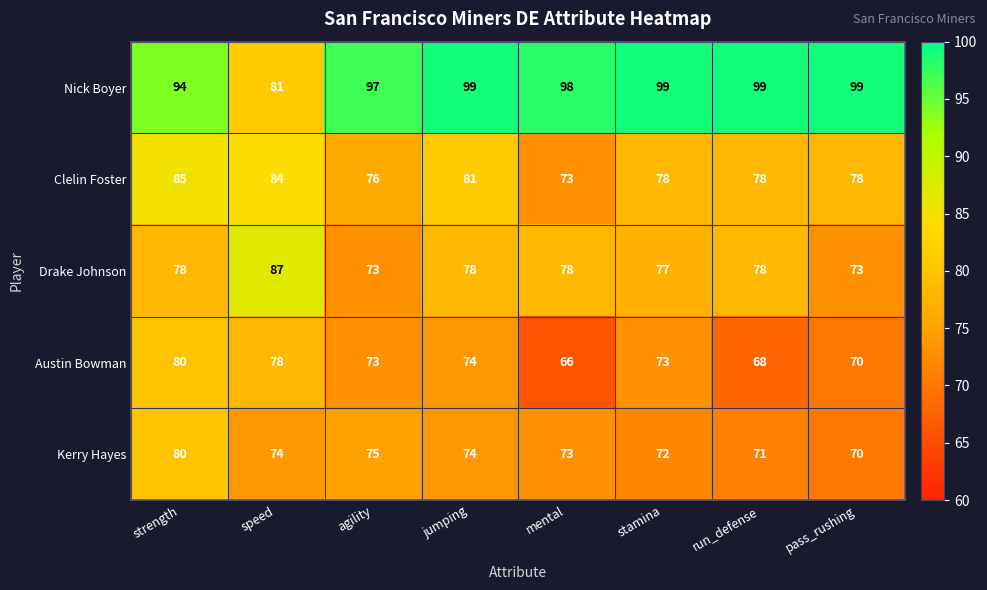

True or false: Nick Boyer has a value of 81 at speed.

True